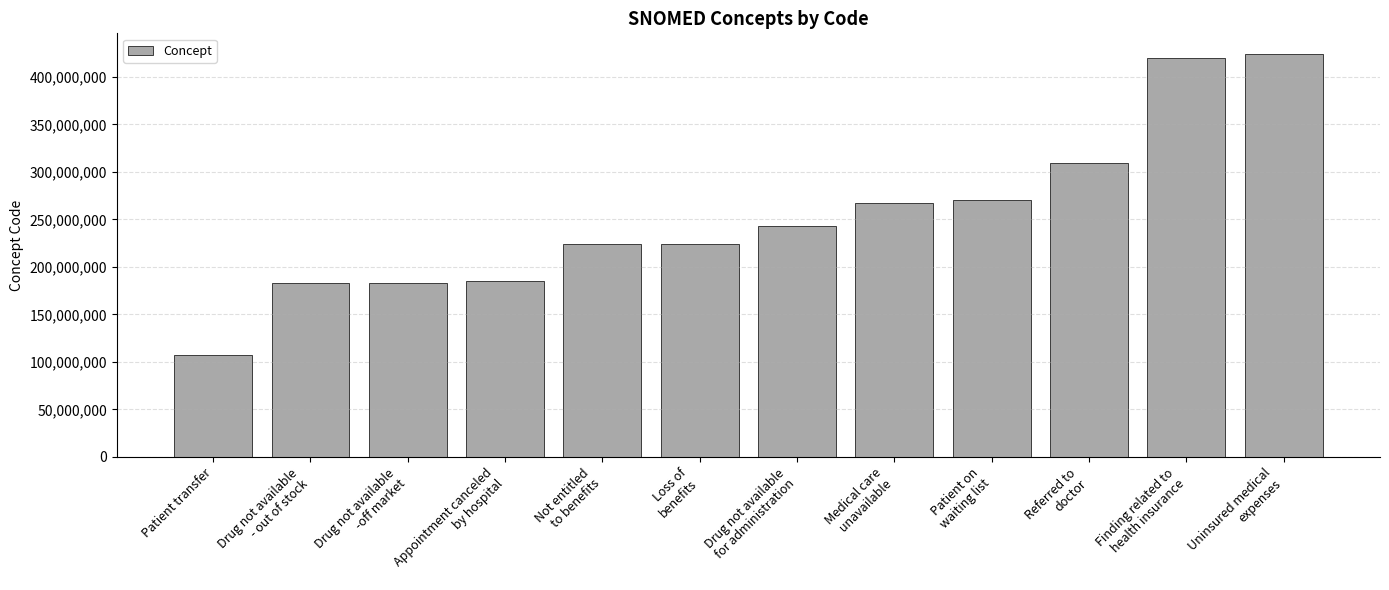

How many bars are there in total?

12